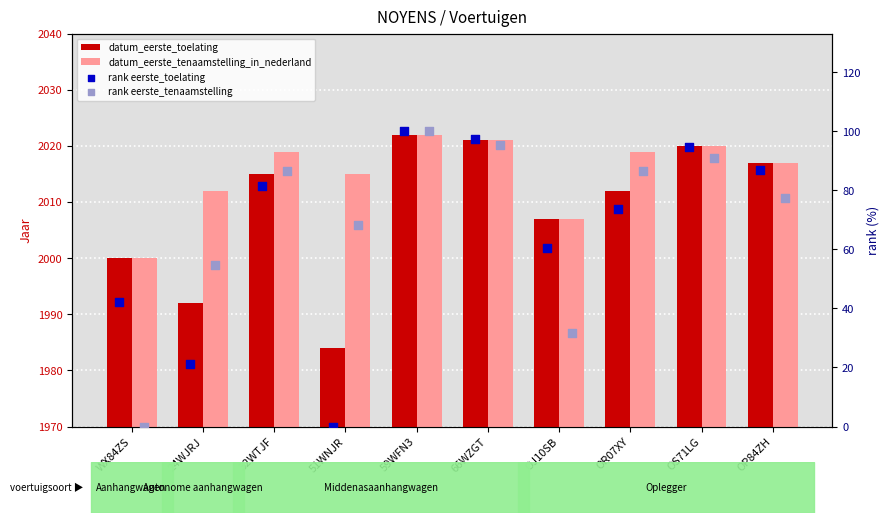

At how many categories does at least one series exceed 1794?

10